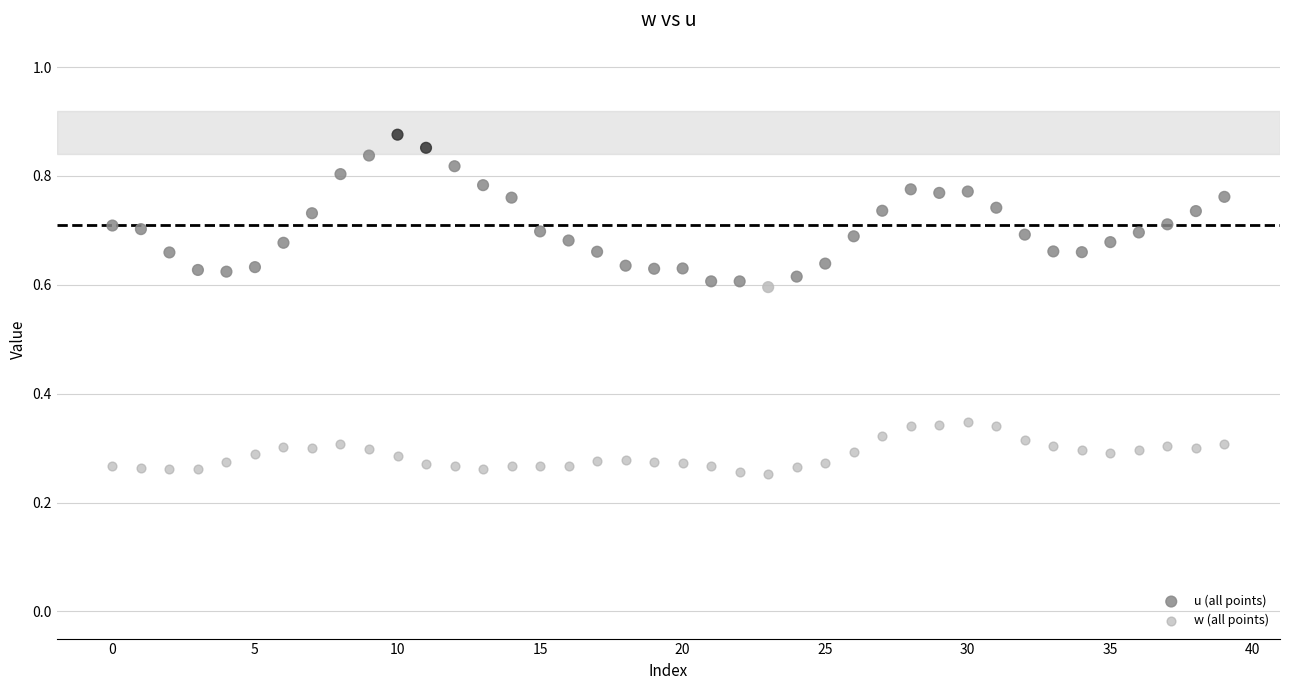

Which series reaches the minimum Y coordinate?

w (all points)